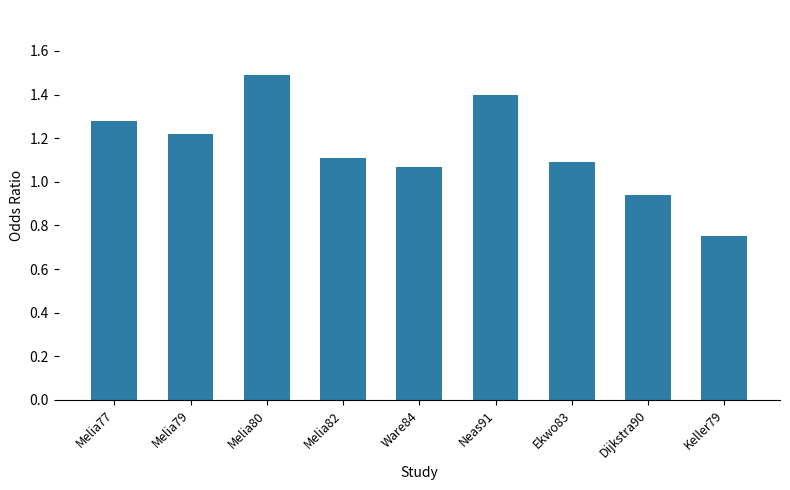

What is the label of the 1st bar from the left?

Melia77